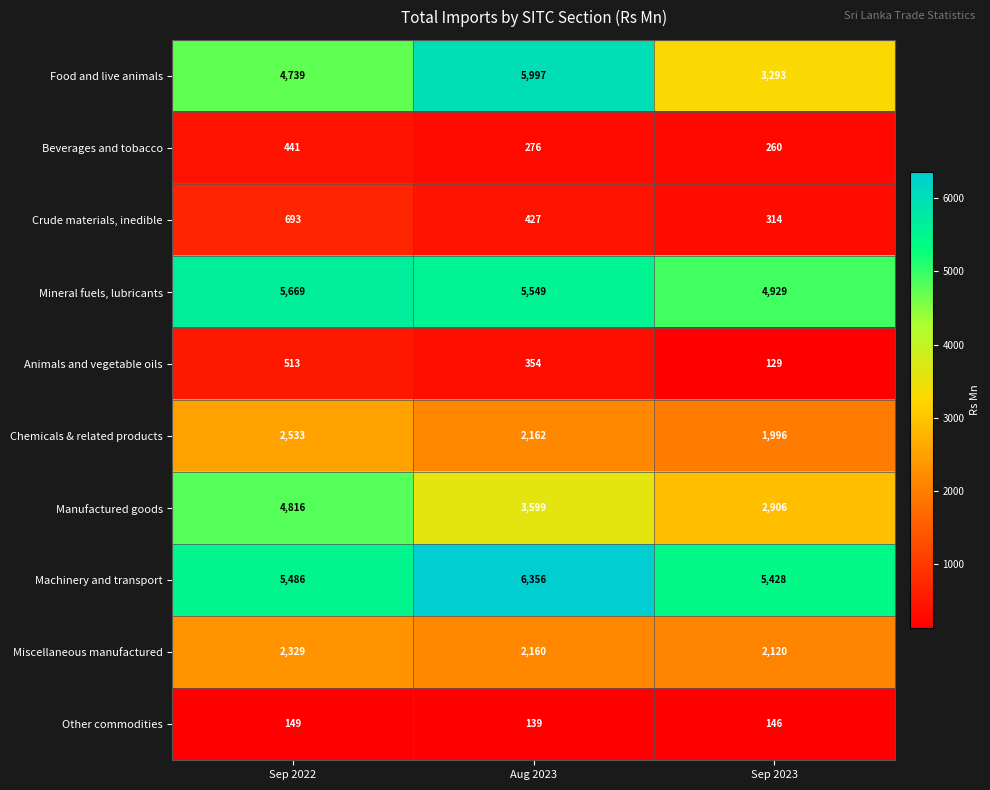

How many data points does each series have?

3